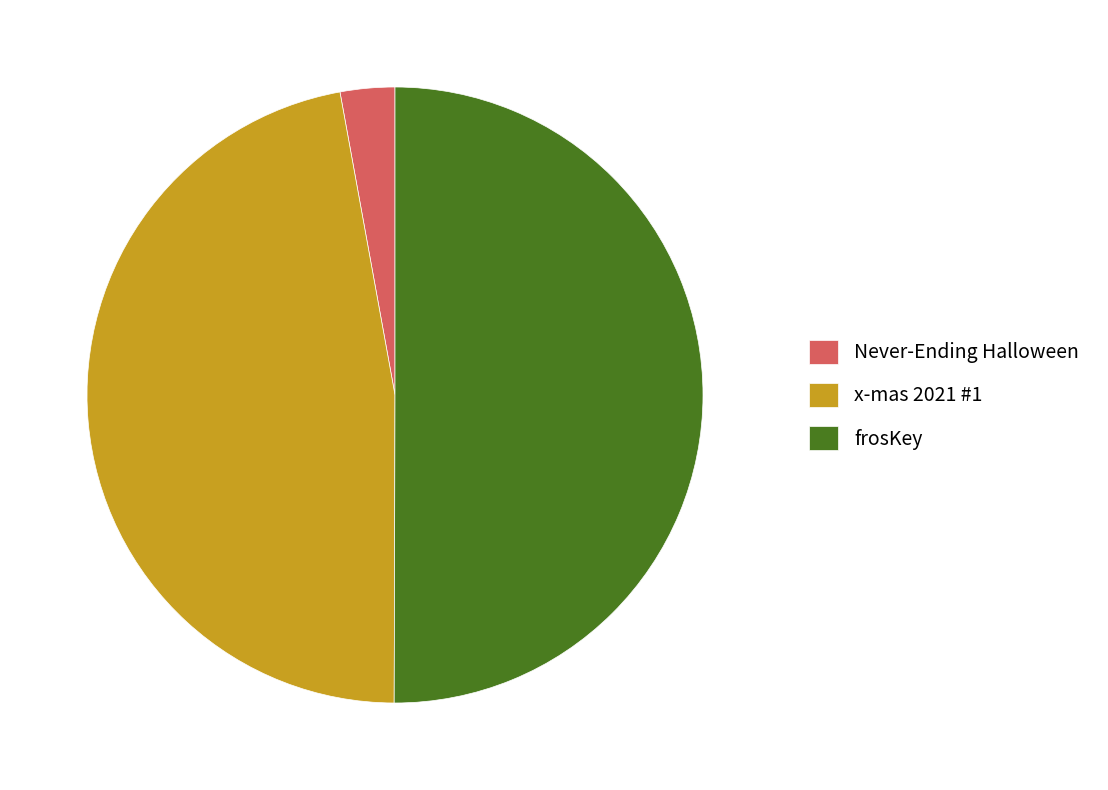

Do x-mas 2021 #1 and frosKey together represent more than half of the pie?

Yes